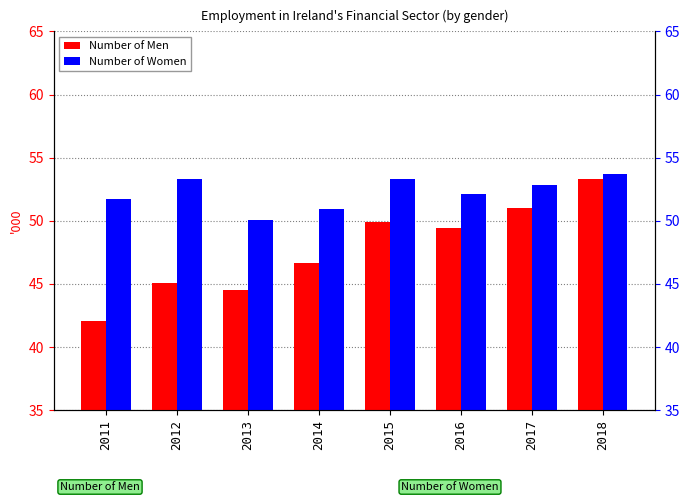

Reading left to right, transcribe all the data shown in this chart.

Number of Men: 42.1	45.1	44.5	46.7	49.9	49.4	51.0	53.3
Number of Women: 51.7	53.3	50.1	50.9	53.3	52.1	52.8	53.7